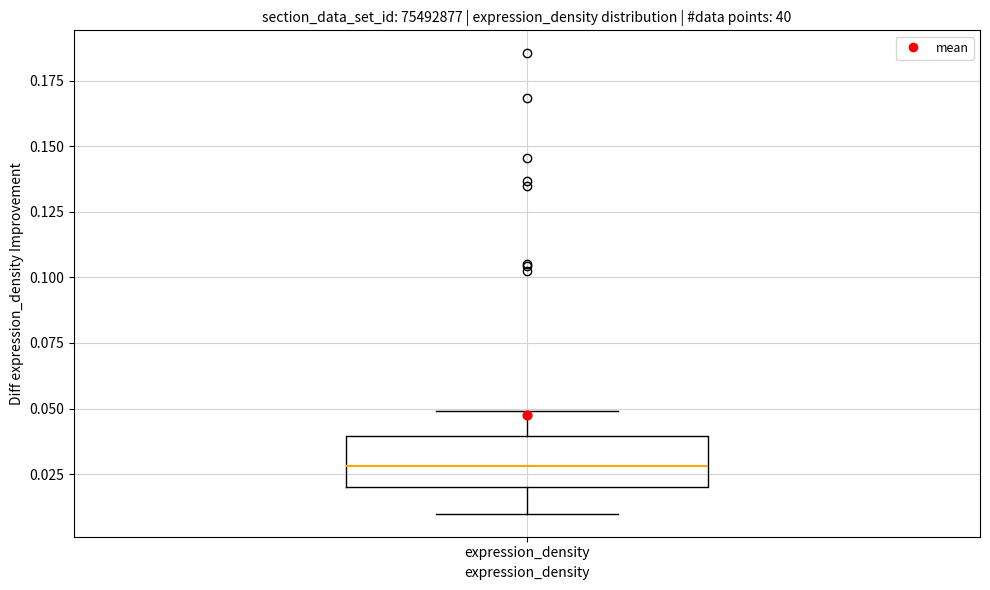

Read this box plot against the y-axis: the position of the median line, the range covered by the box, and the ends of both whiskers. The values are not printed on the chart, so give them approximately, as read against the axis.

median 0.03, box 0.02 to 0.04, whiskers 0.01 to 0.05